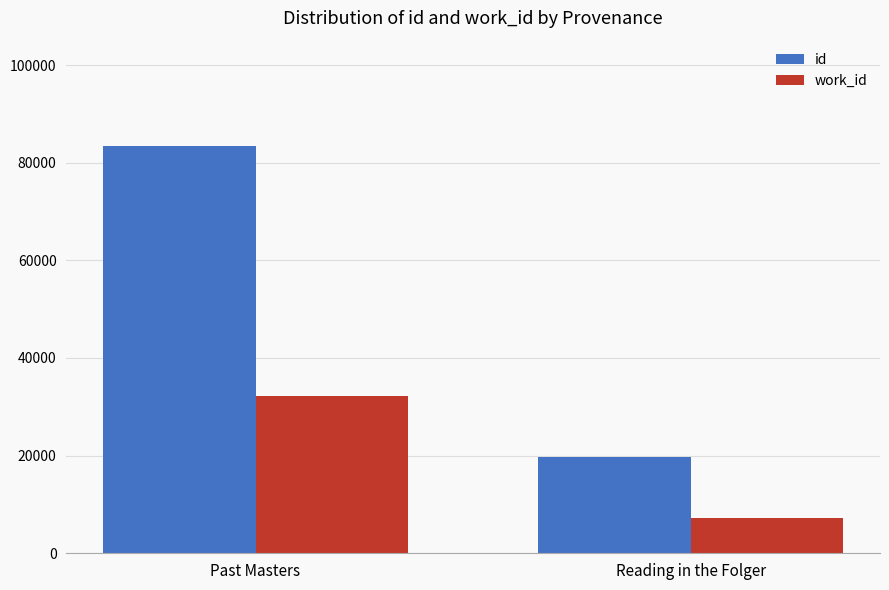

How many id values are between 19638 and 83357?

2